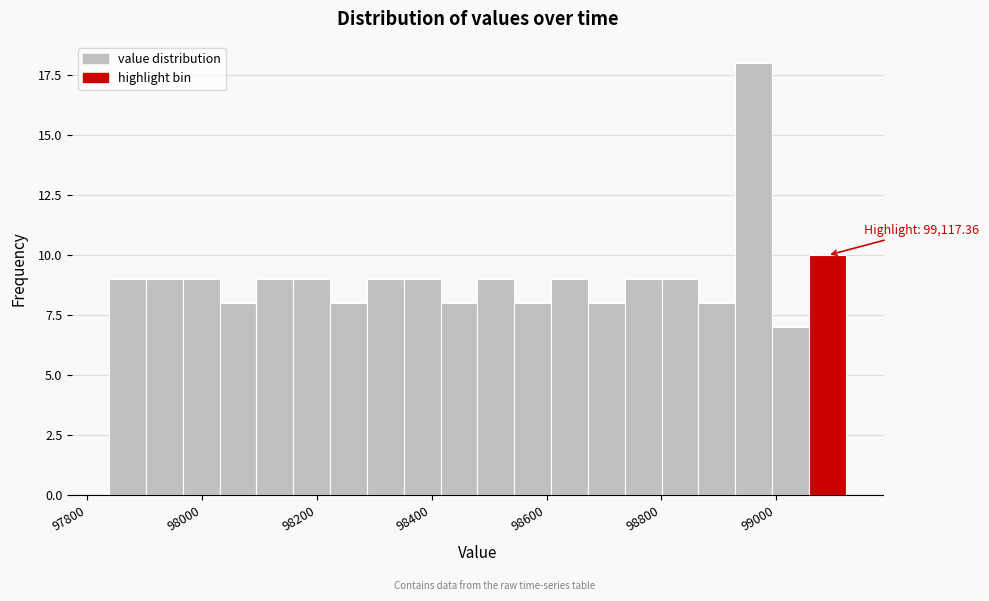

Read against the x-axis, roughly where is the centre of the tallest bar?

98960